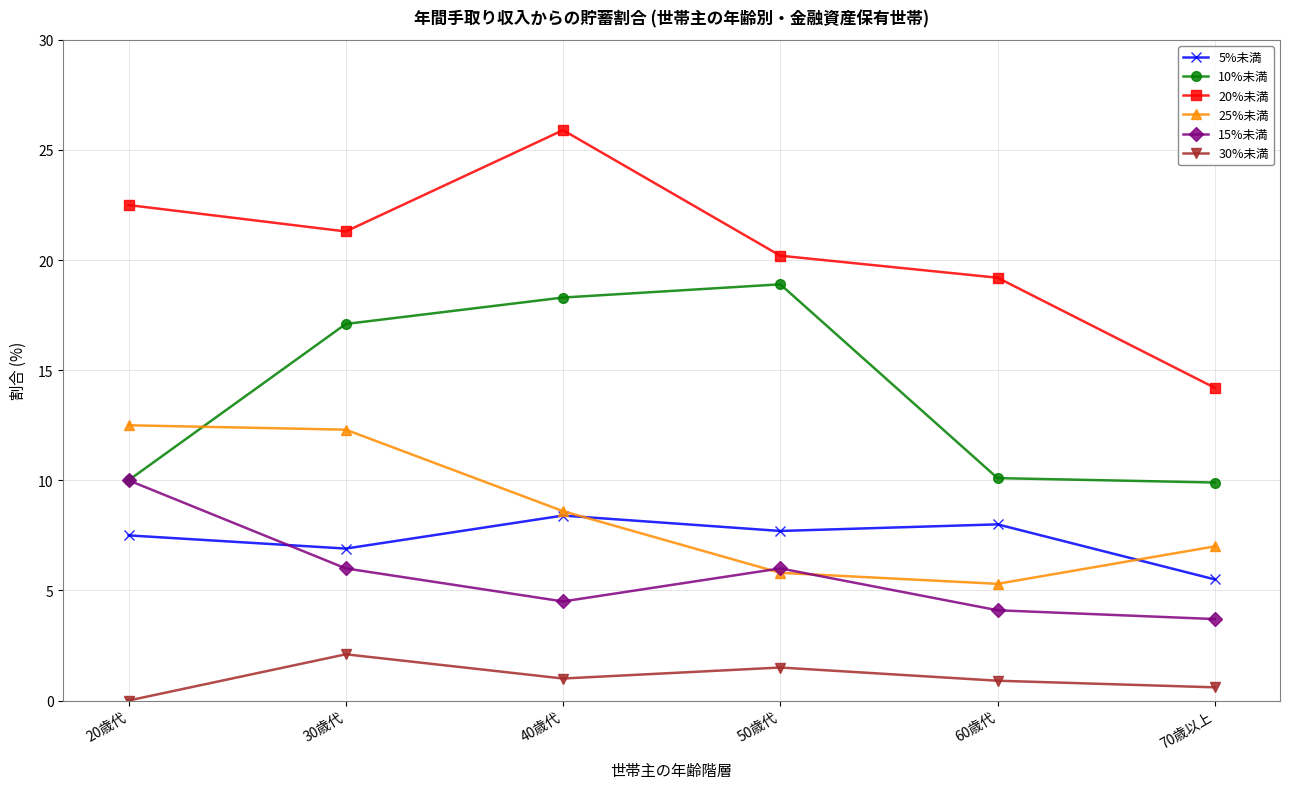

List the labels in order of 20%未満 value, smallest first.

70歳以上, 60歳代, 50歳代, 30歳代, 20歳代, 40歳代